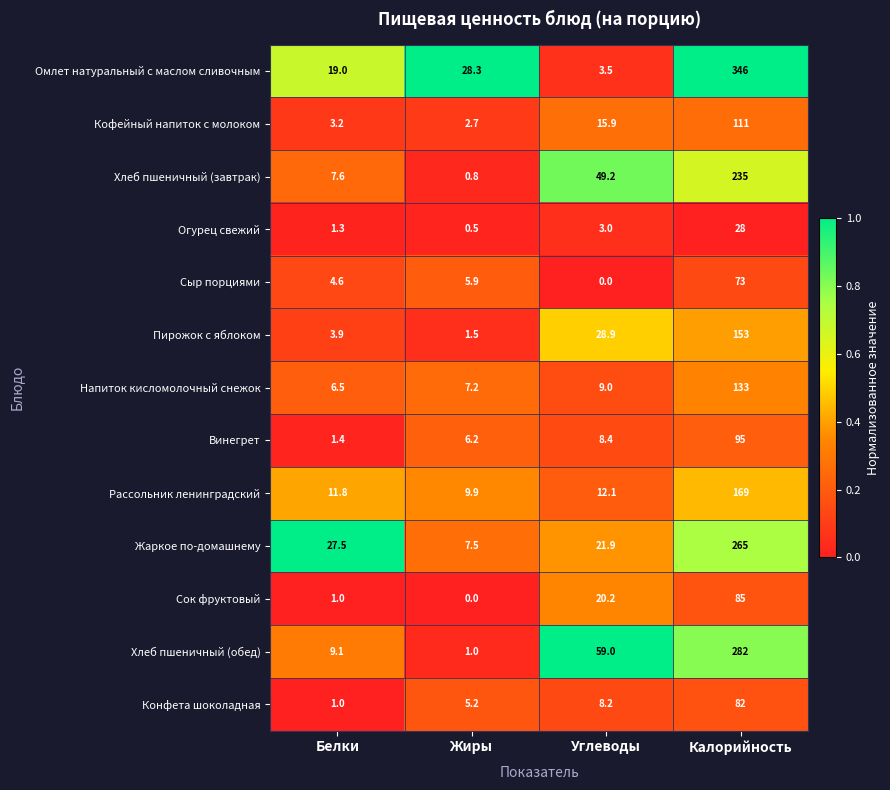

List the series in order of their peak value, highest first.

Омлет натуральный с маслом сливочным, Хлеб пшеничный (обед), Жаркое по-домашнему, Хлеб пшеничный (завтрак), Рассольник ленинградский, Пирожок с яблоком, Напиток кисломолочный снежок, Кофейный напиток с молоком, Винегрет, Сок фруктовый, Конфета шоколадная, Сыр порциями, Огурец свежий